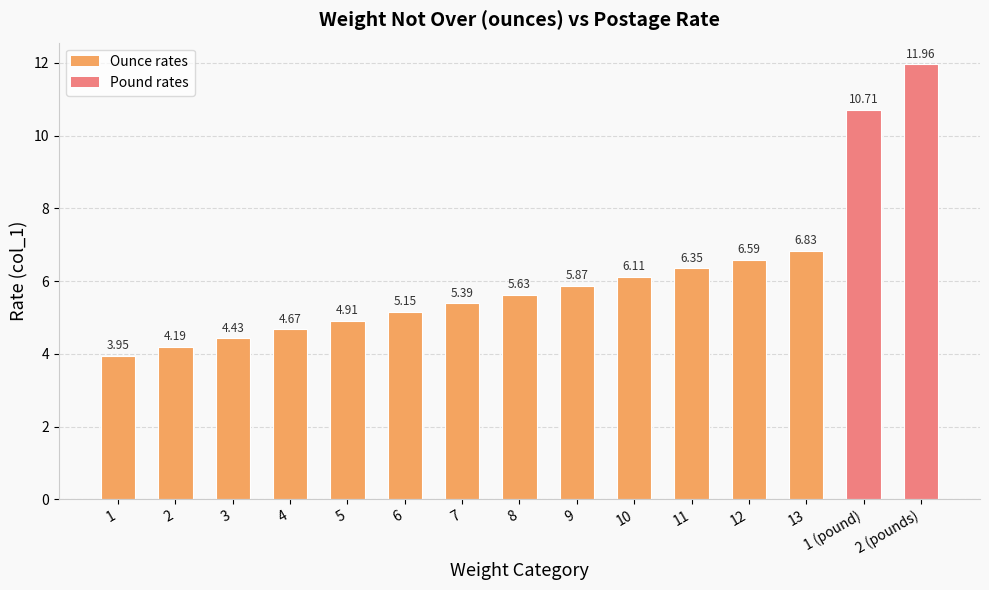

What is the label of the 11th bar from the left?

11